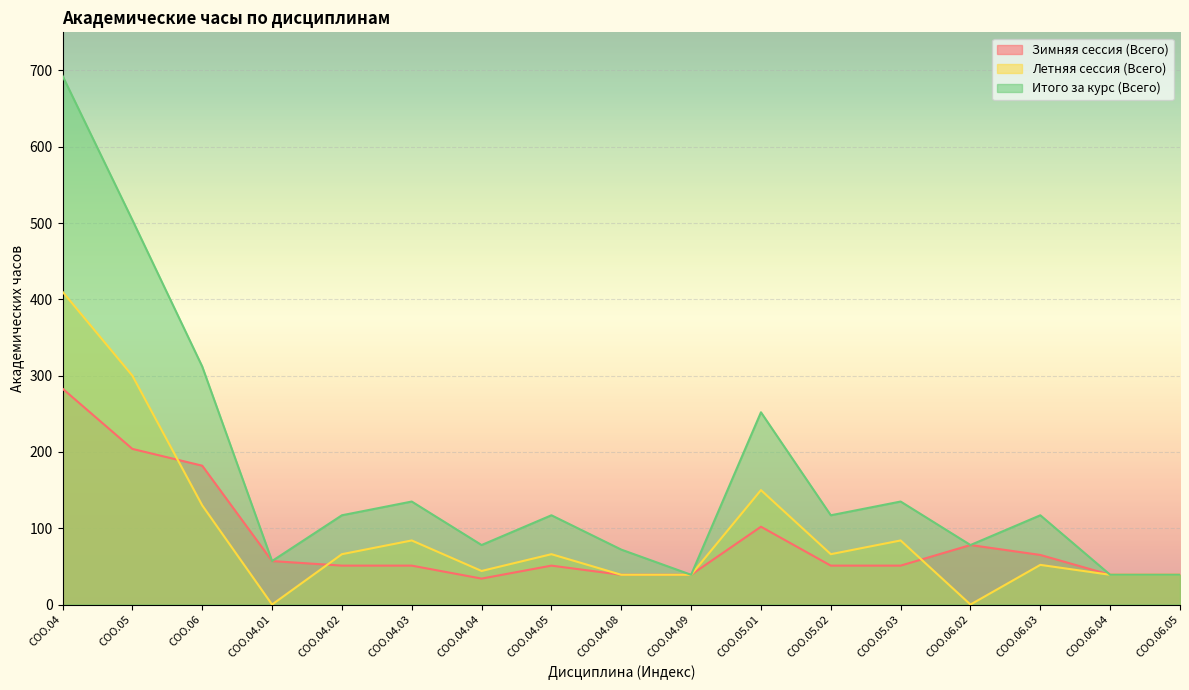

The Итого за курс (Всего) series shows 112 at СОО.04.08. True or false?

False